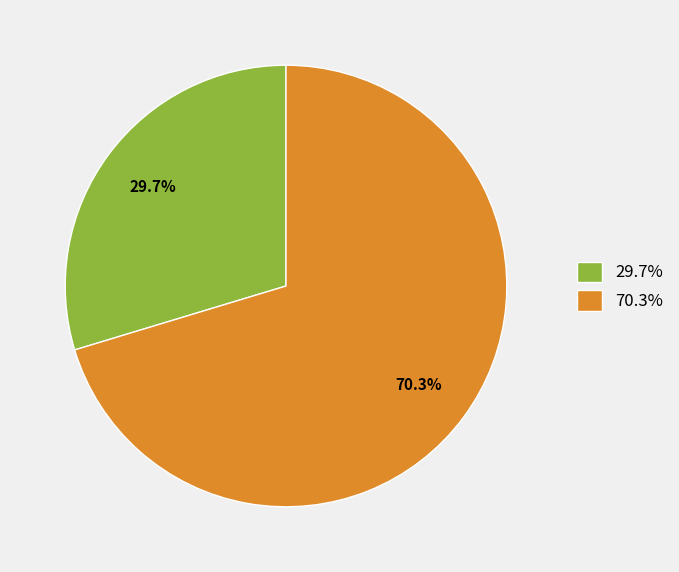

Rank the categories by value from highest to lowest.

70.3%, 29.7%